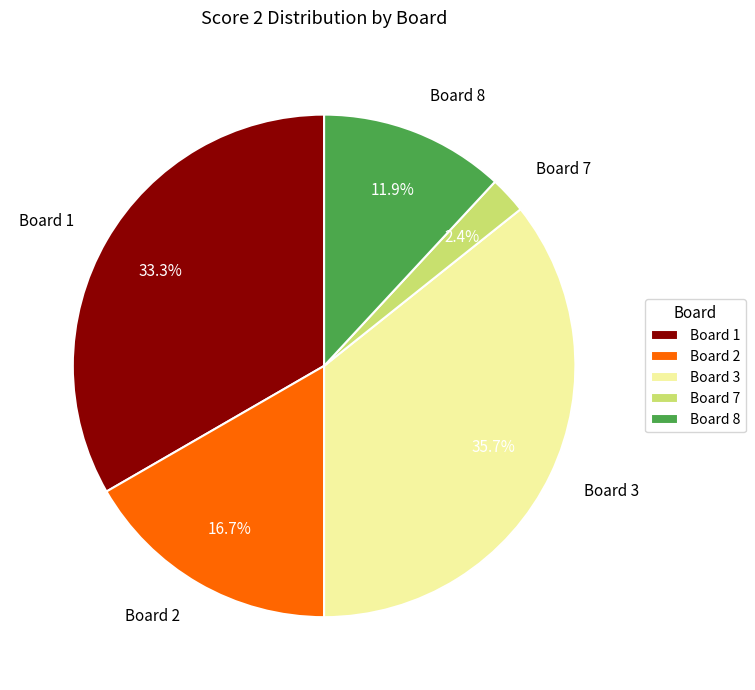

Between Board 8 and Board 3, which is larger?

Board 3